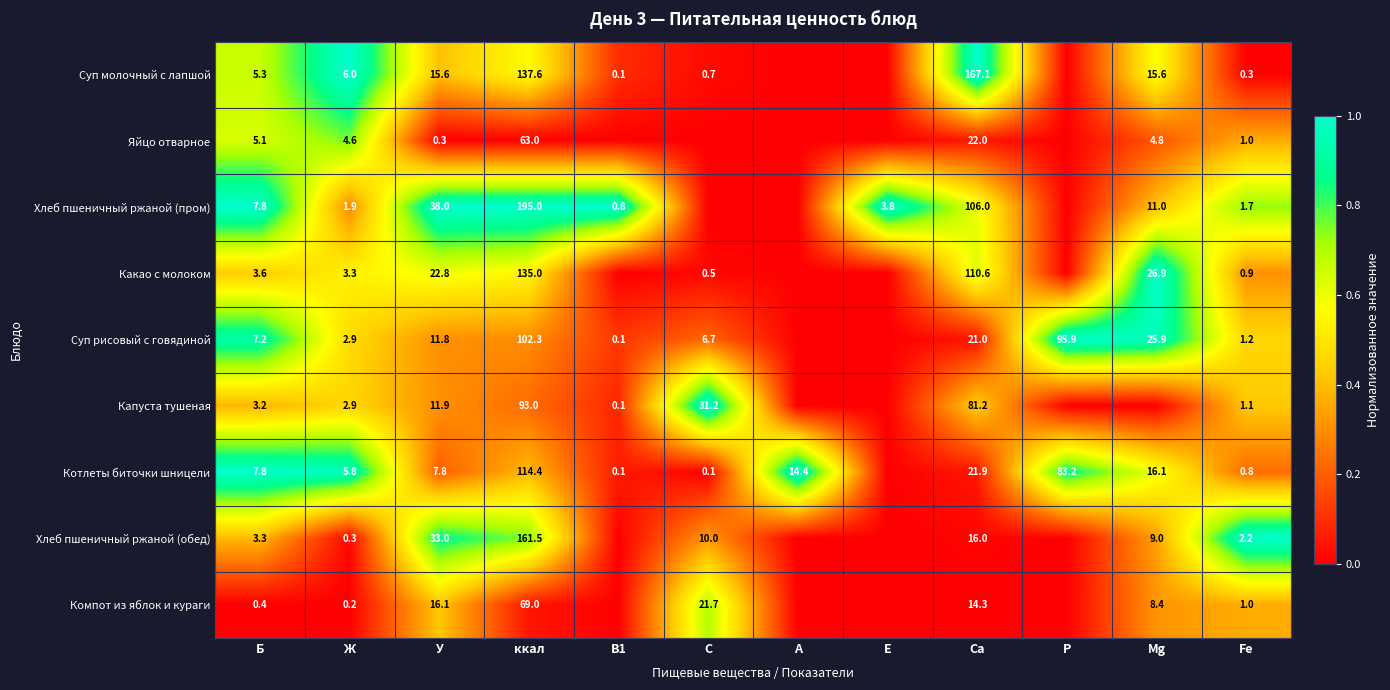

What is the difference between the highest and lowest values at Б?

7.4